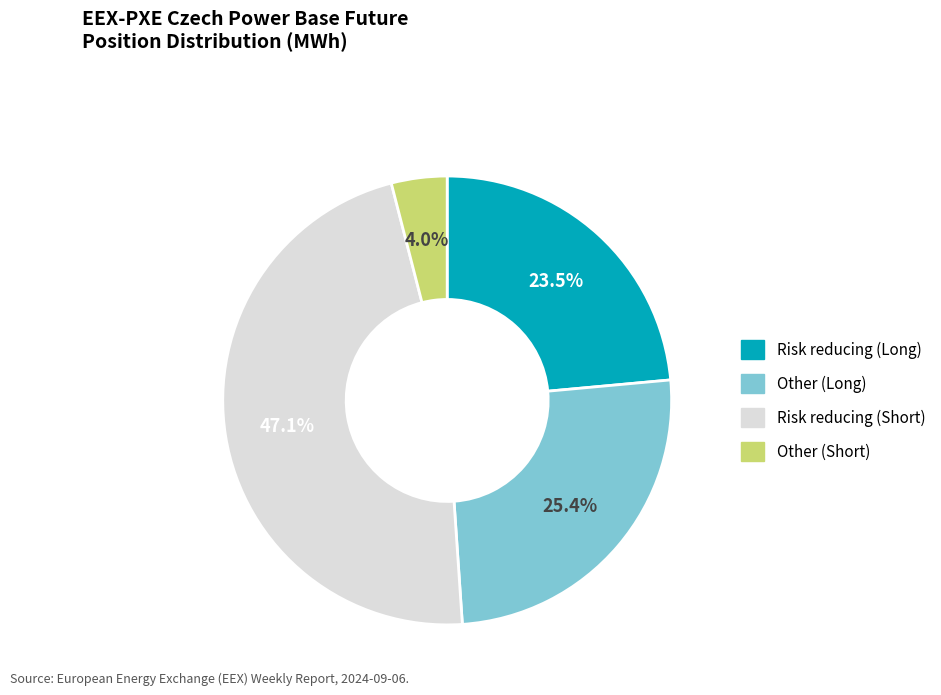

Between Other (Long) and Risk reducing (Short), which is larger?

Risk reducing (Short)